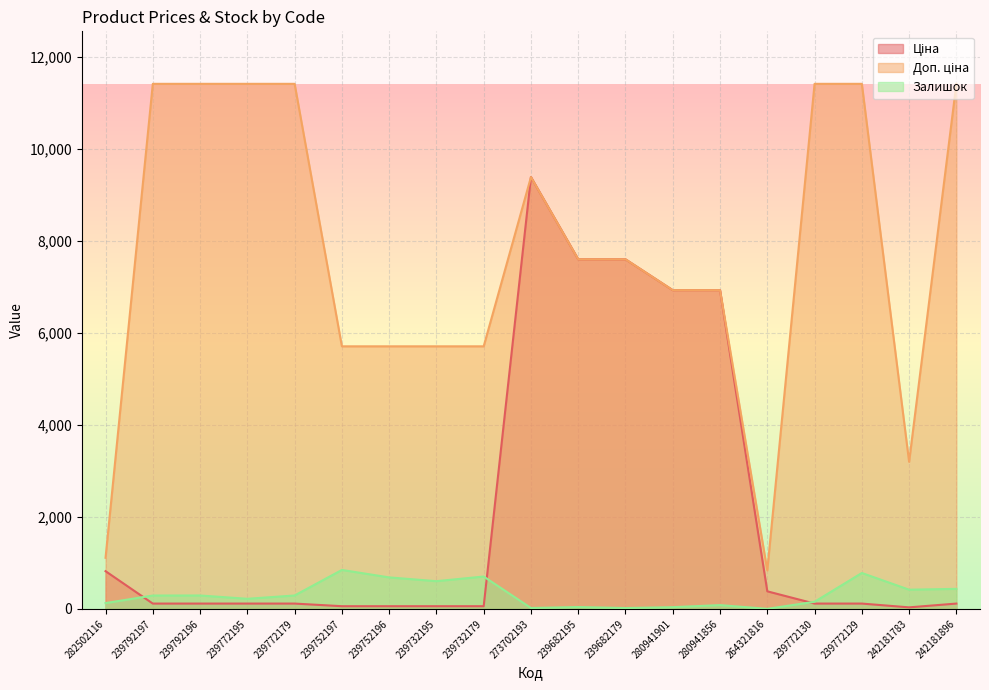

What is the label of the 7th point from the left?

239752196